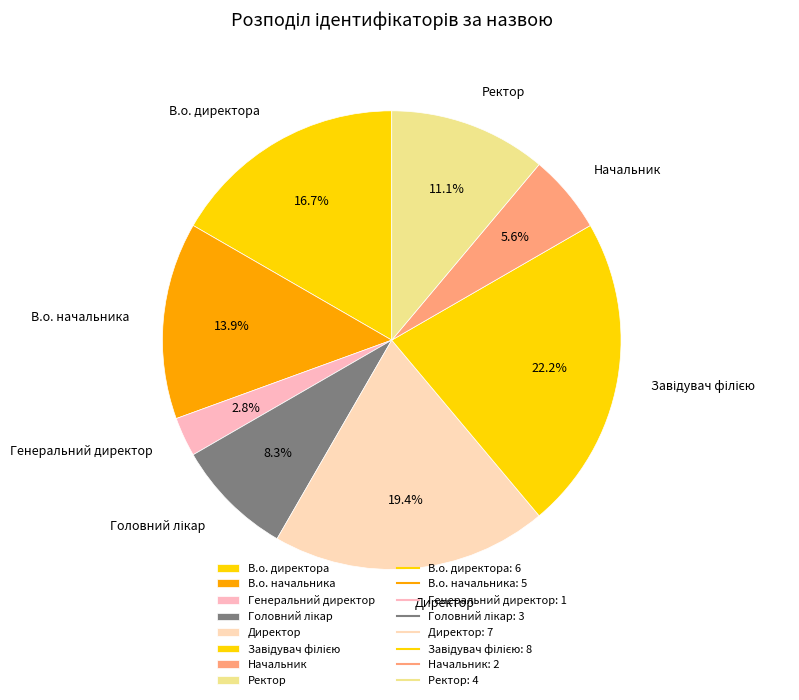

Between Начальник and Директор, which is larger?

Директор